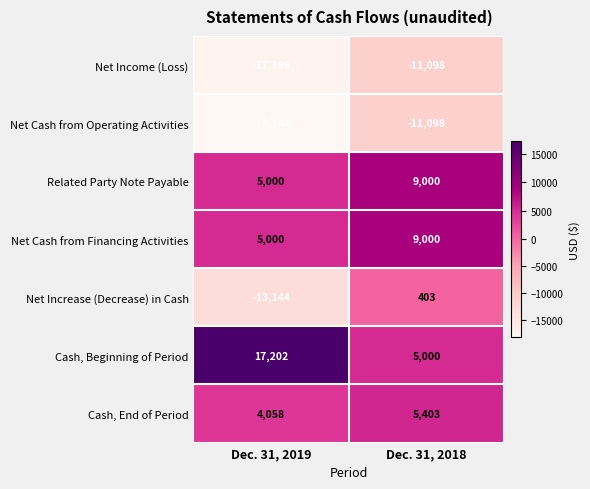

How many categories are shown in the chart?

2